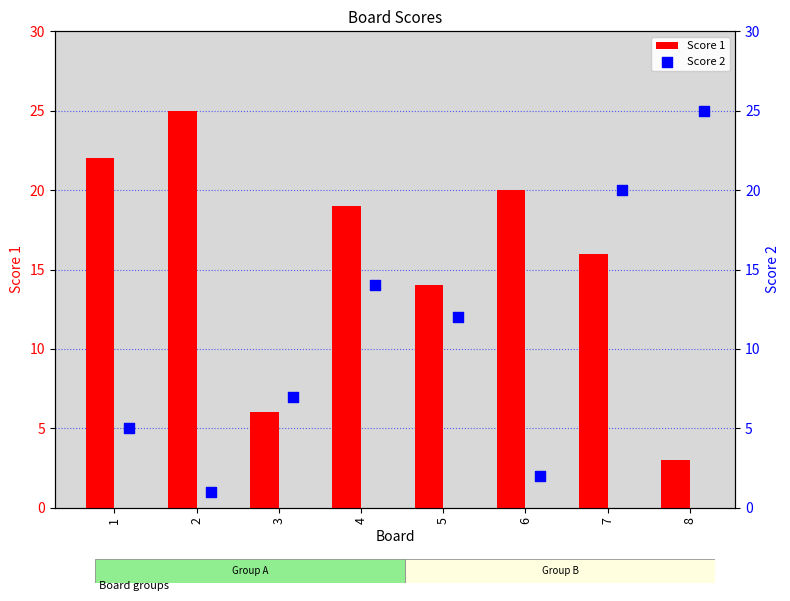

What are all the series names shown in the legend?

Score 1, Score 2